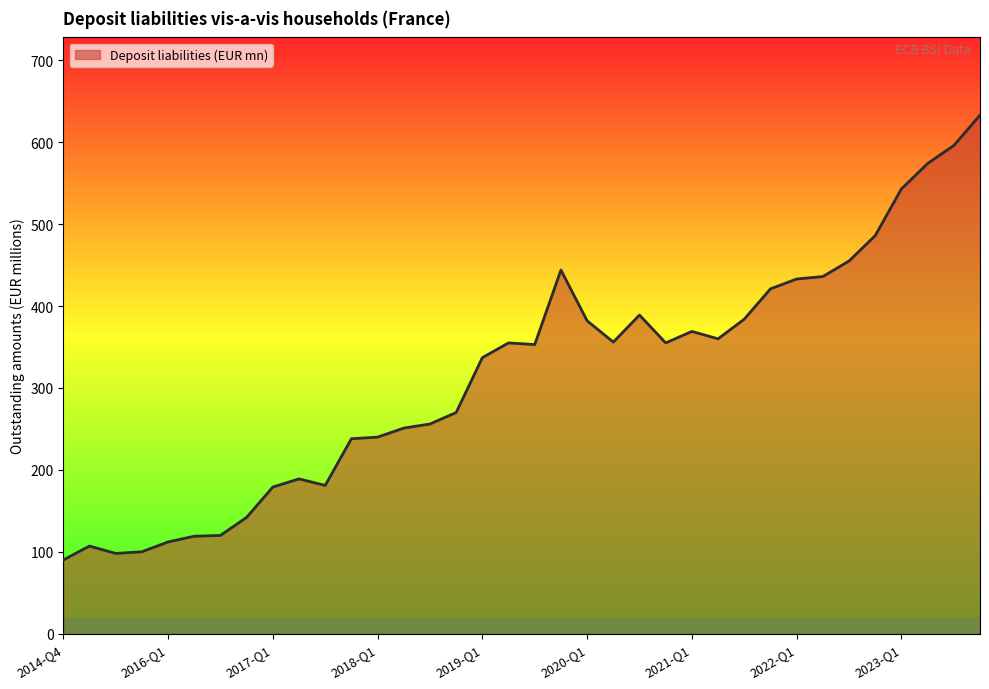

What is the difference between the maximum and minimum values?

543